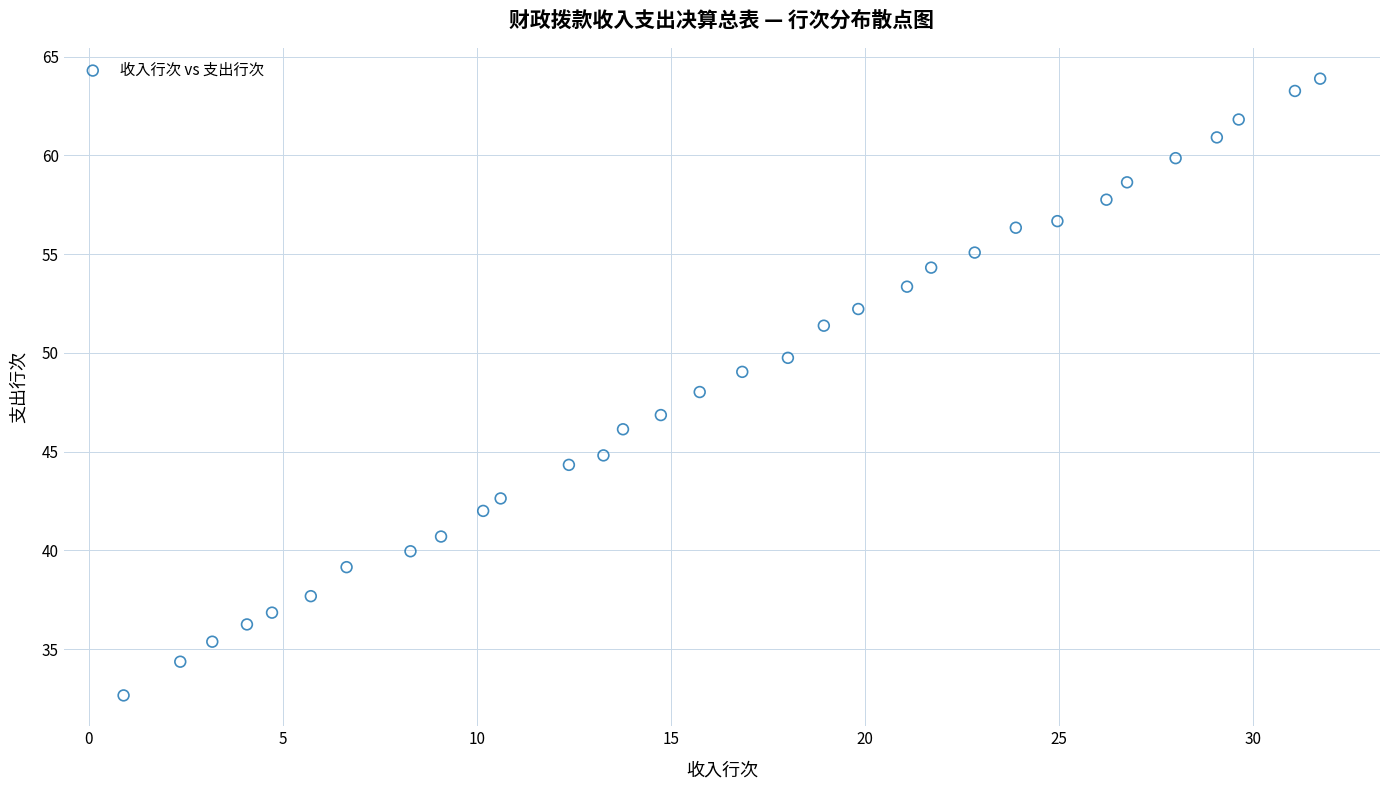

What is the range of X values (max minus min)?

30.8